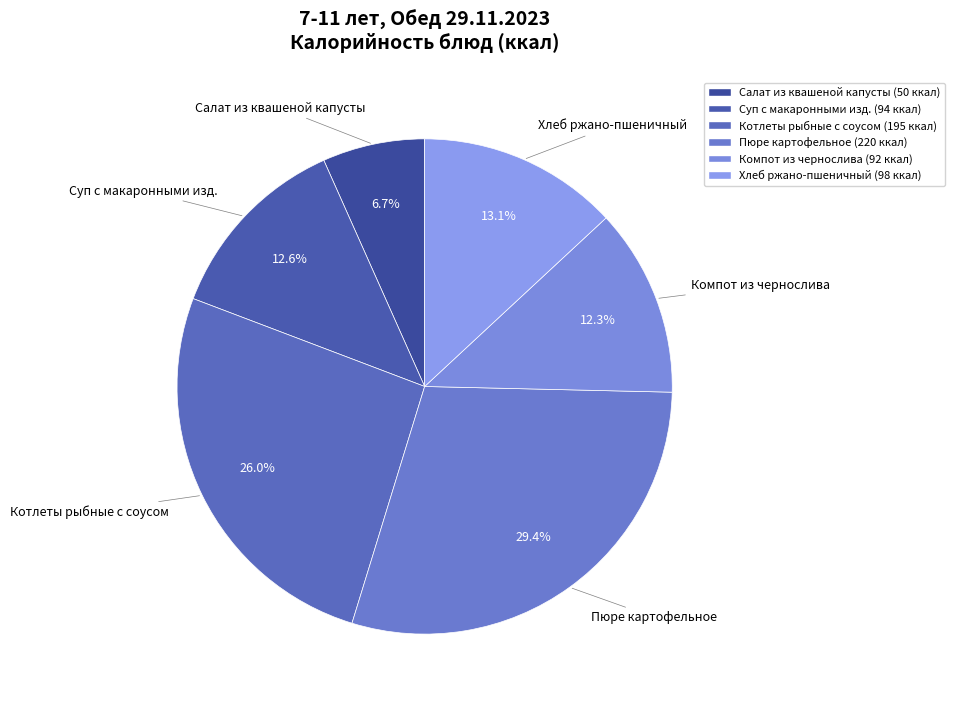

Is there any slice that represents more than half of the pie?

No